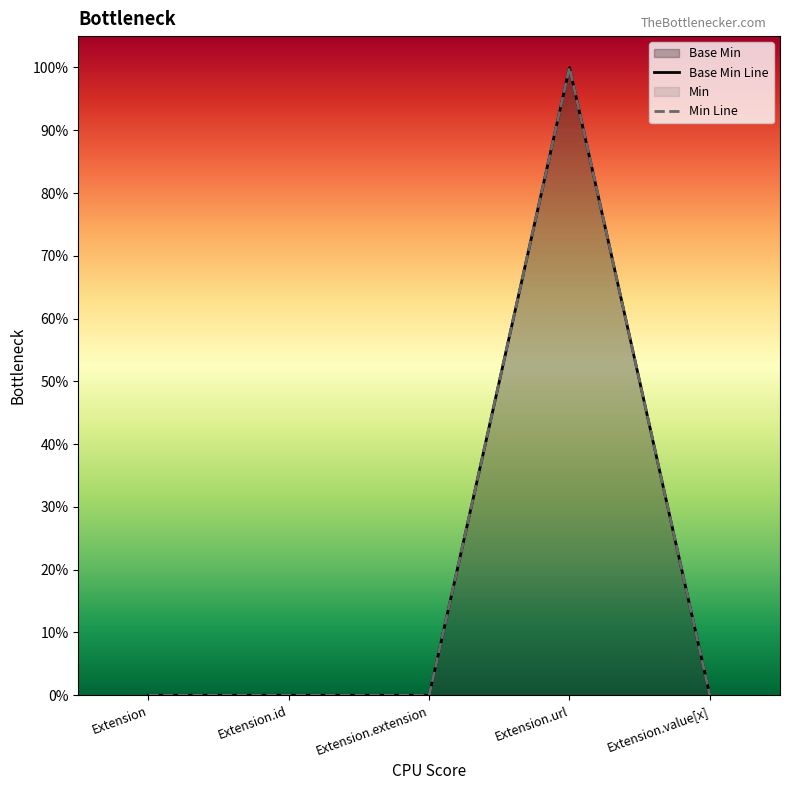

Read the value at Extension.url.

1